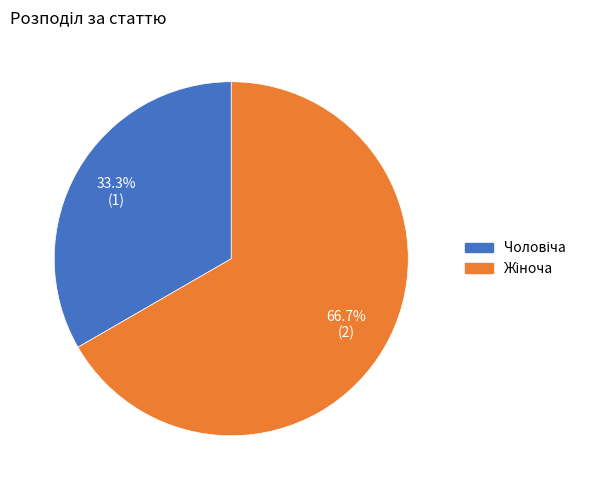

Is there a majority slice in this chart?

Yes